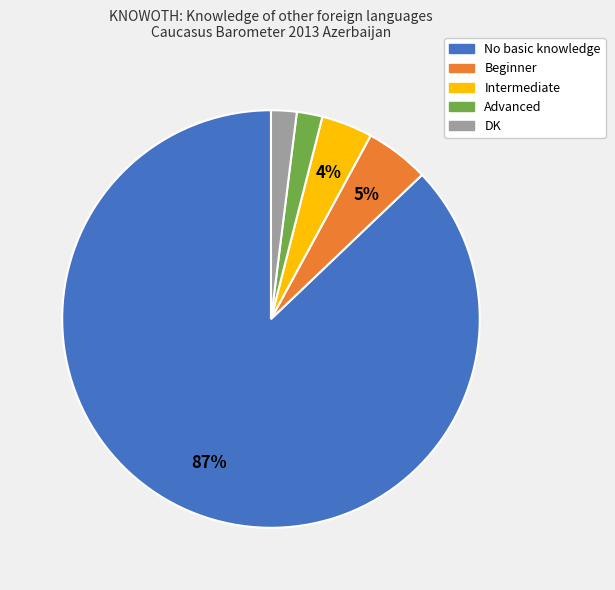

To the nearest percent, what is the combined percentage of Beginner and DK?

7%